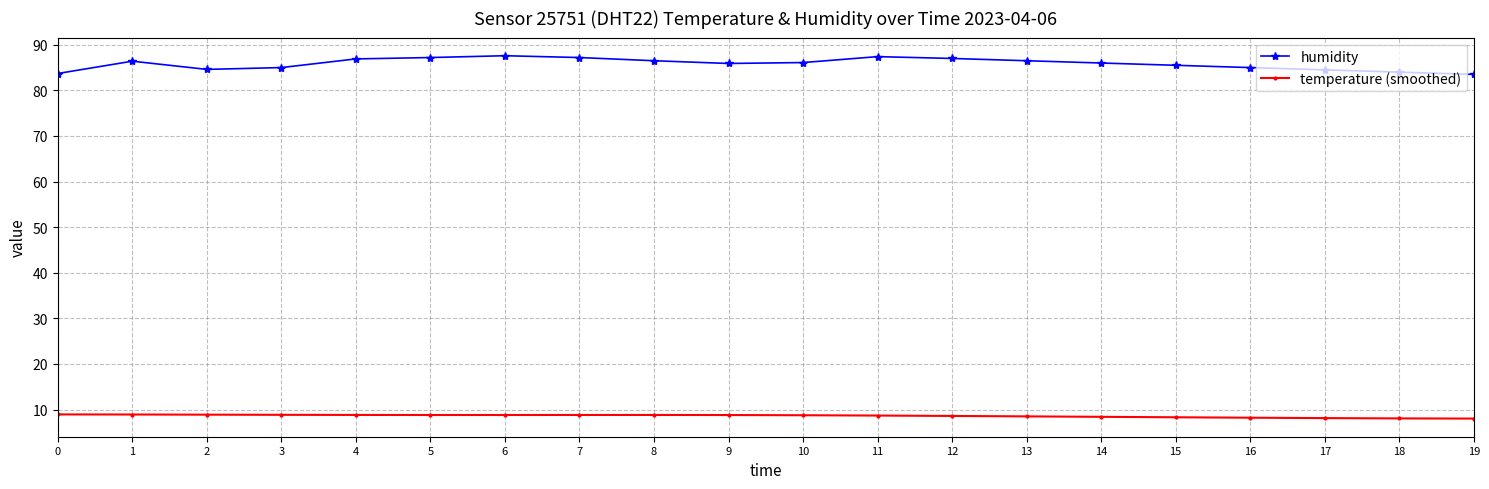

What is the average value of the temperature (smoothed) series?

8.6